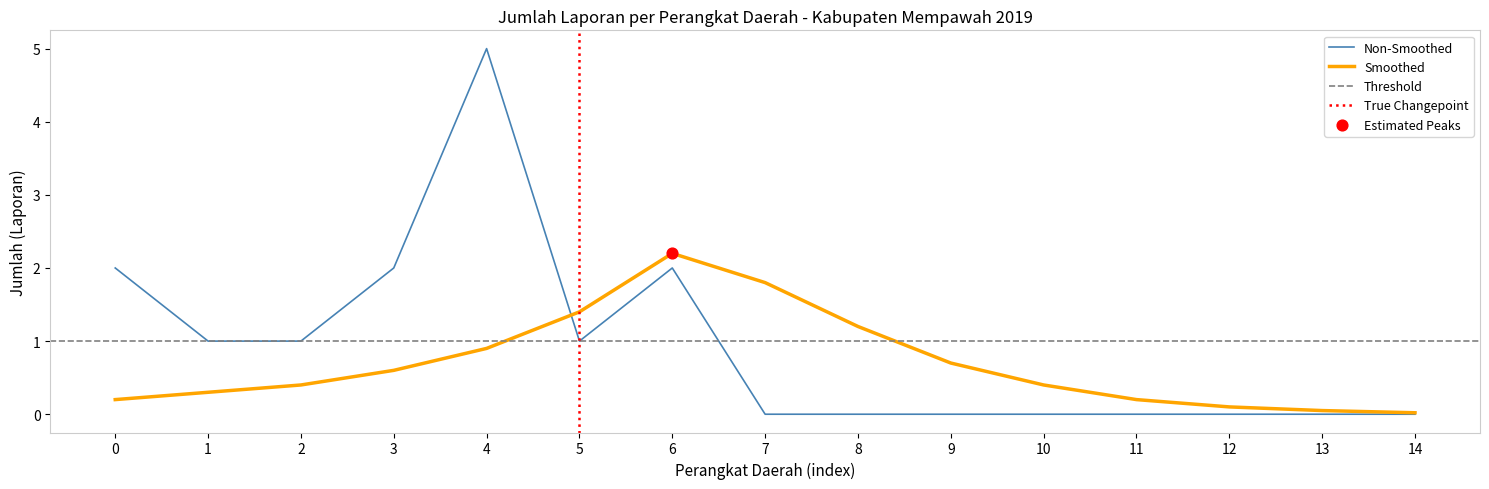

At how many categories does at least one series exceed 3?

1